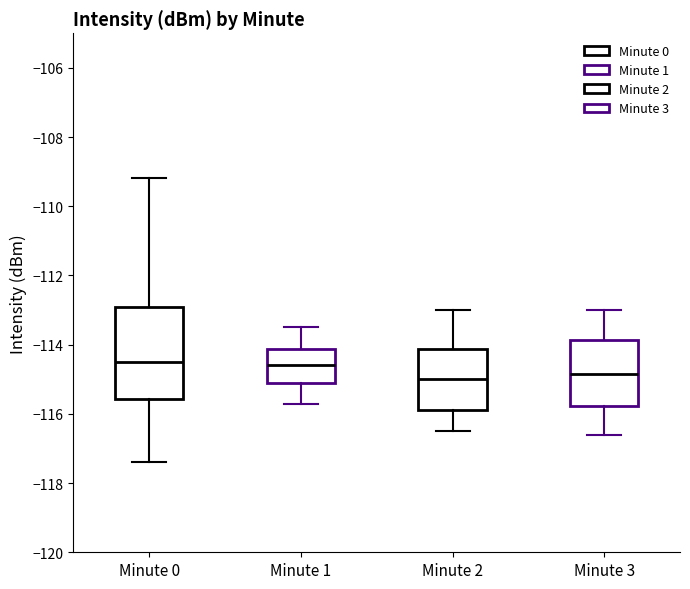

Reading left to right, transcribe this box plot: for each box, give where its median line is, the range the box spans, and where its two whiskers end, as read against the y-axis. The values are not printed on the chart, so give them approximately, as read against the axis.

Minute 0: median -114.4, box -115.6 to -113.0, whiskers -117.4 to -109.2
Minute 1: median -114.6, box -115.2 to -114.2, whiskers -115.6 to -113.4
Minute 2: median -115.0, box -115.8 to -114.2, whiskers -116.4 to -113.0
Minute 3: median -114.8, box -115.8 to -113.8, whiskers -116.6 to -113.0